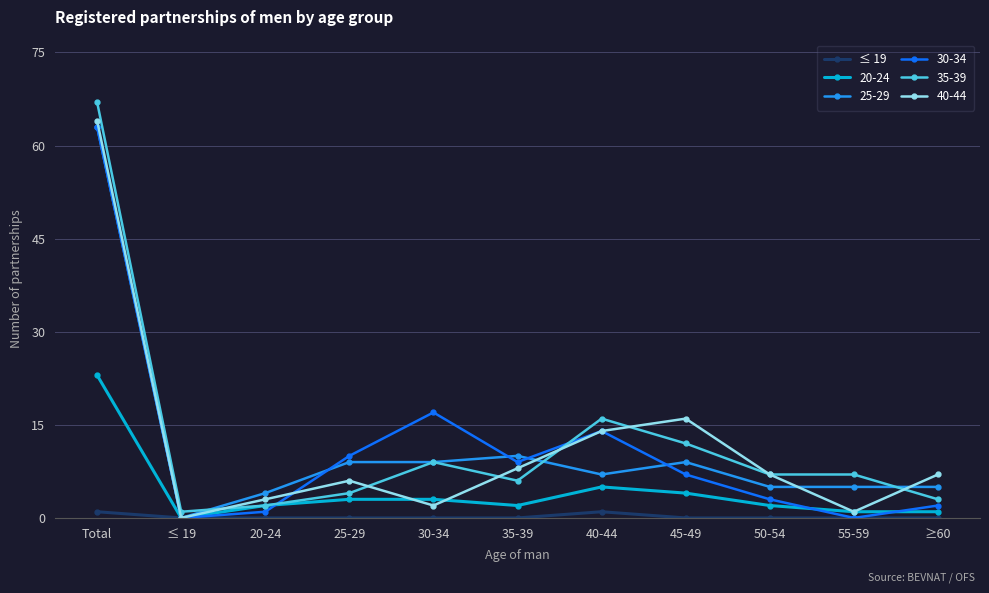

What is the total value across all series at 50-54?

24